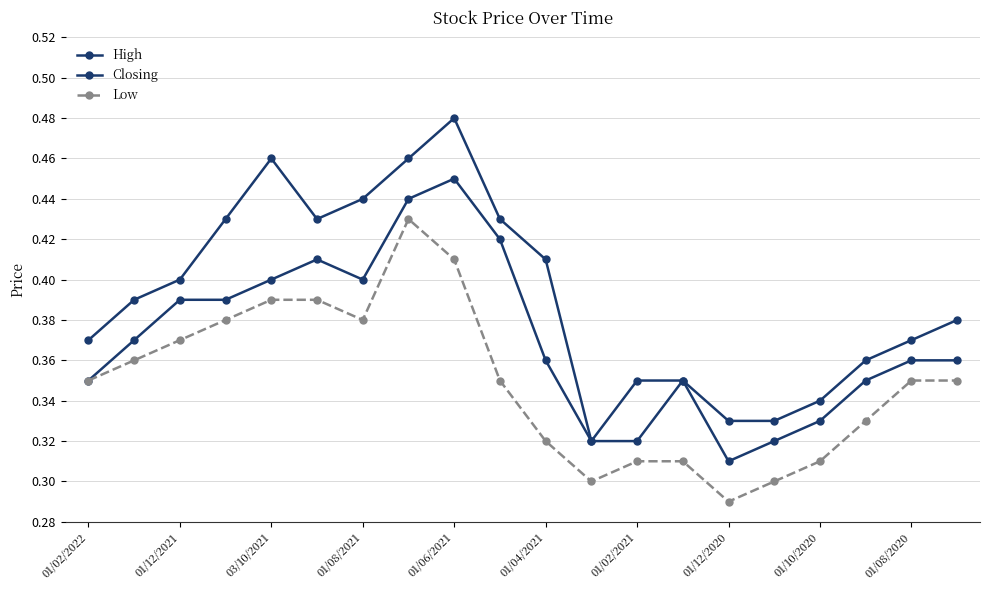

What is the minimum value for Closing?

0.3